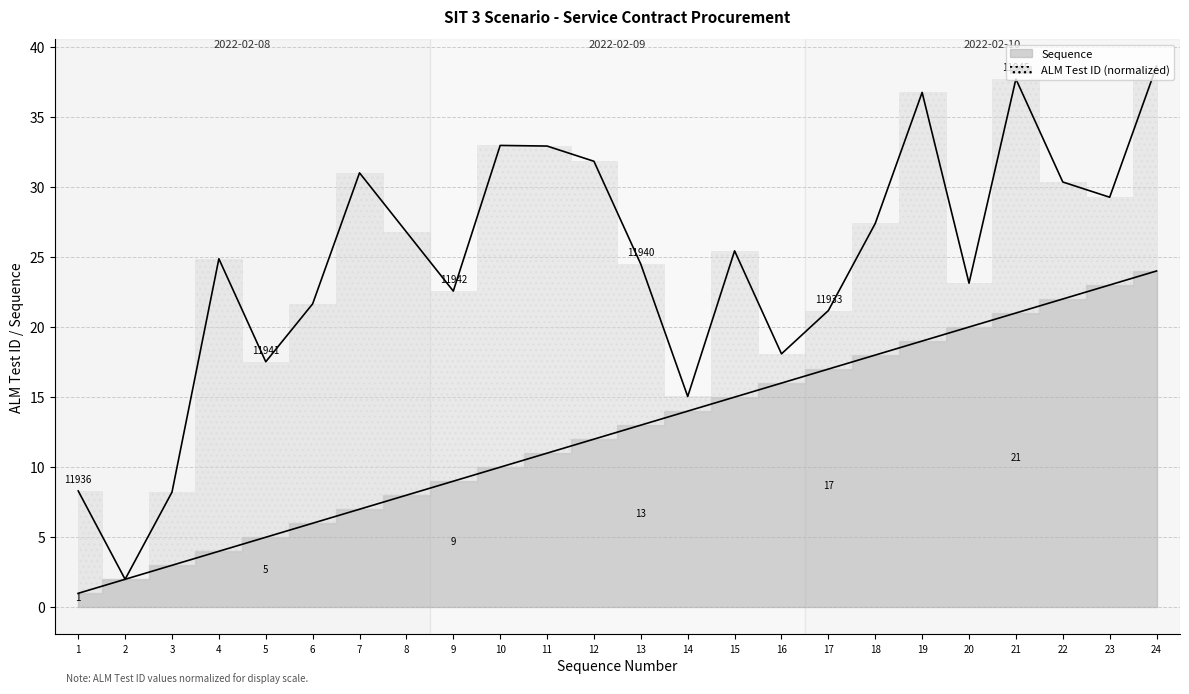

The chart shows a value of 5 at 5. True or false?

True